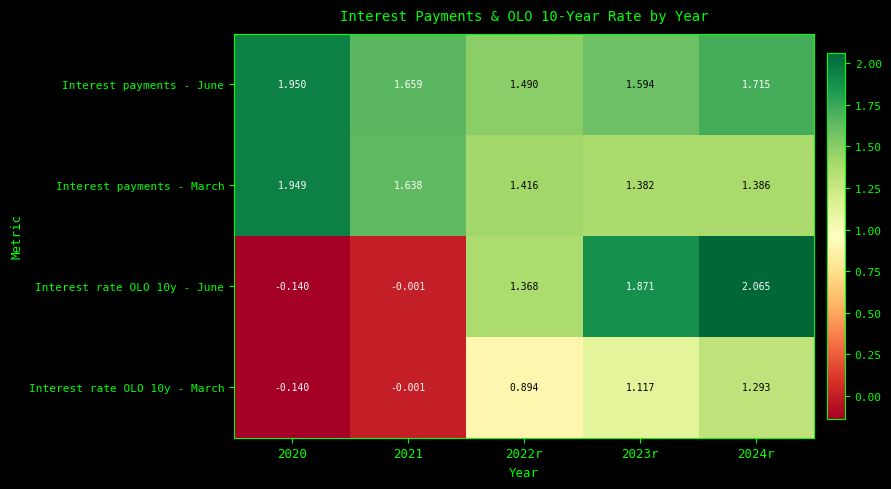

How many categories are shown in the chart?

5